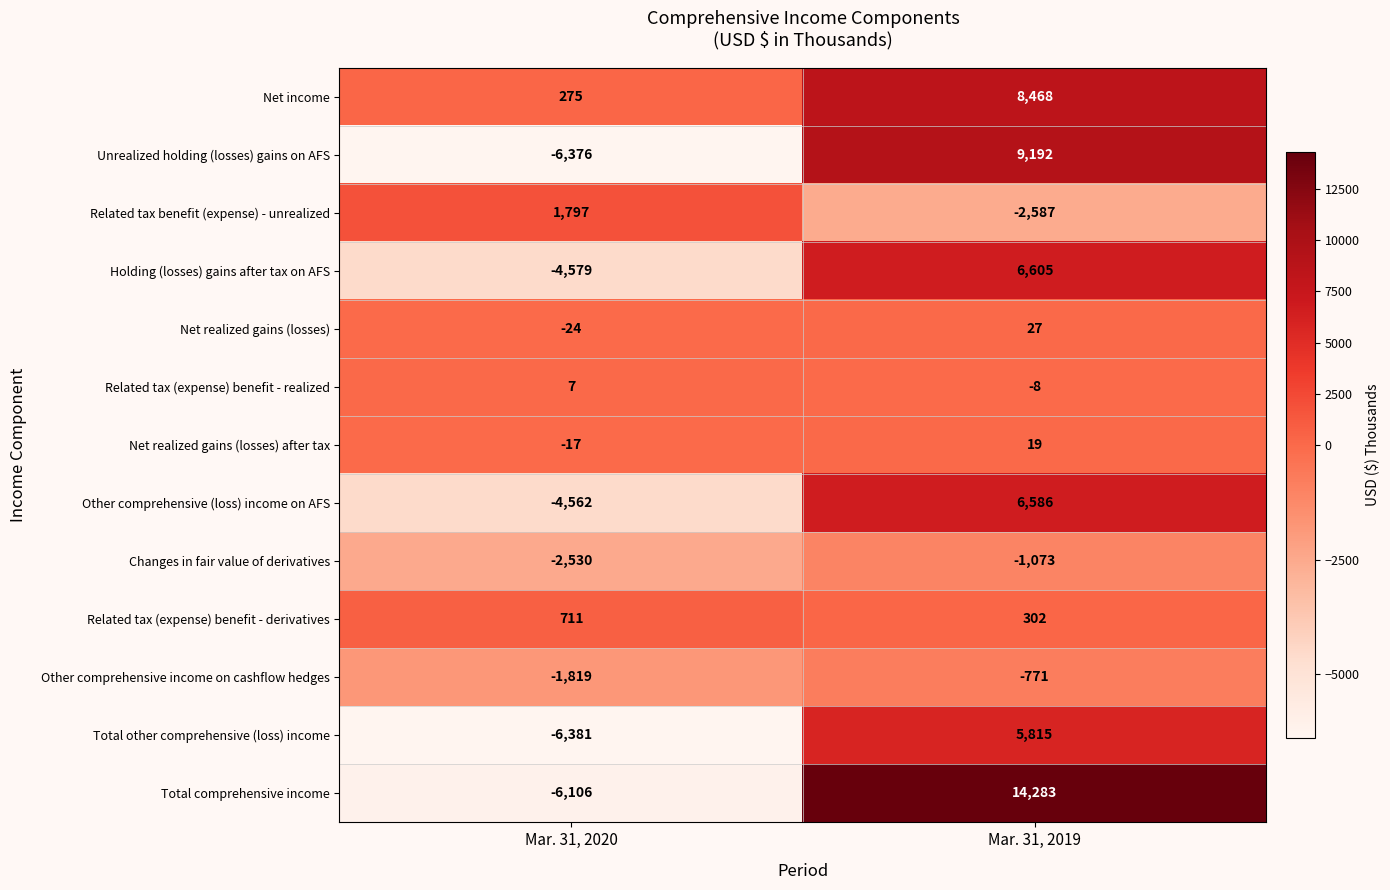

What is the difference between the Related tax benefit (expense) - unrealized values at Mar. 31, 2020 and Mar. 31, 2019?

4384